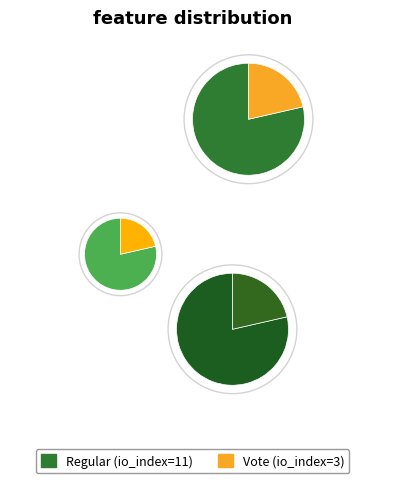

To the nearest percent, what is the difference between the largest and smallest slice percentages?

57%